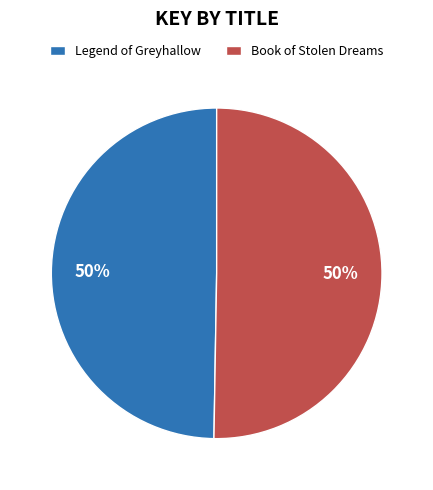

What percentage is the Book of Stolen Dreams slice, to the nearest percent?

50%